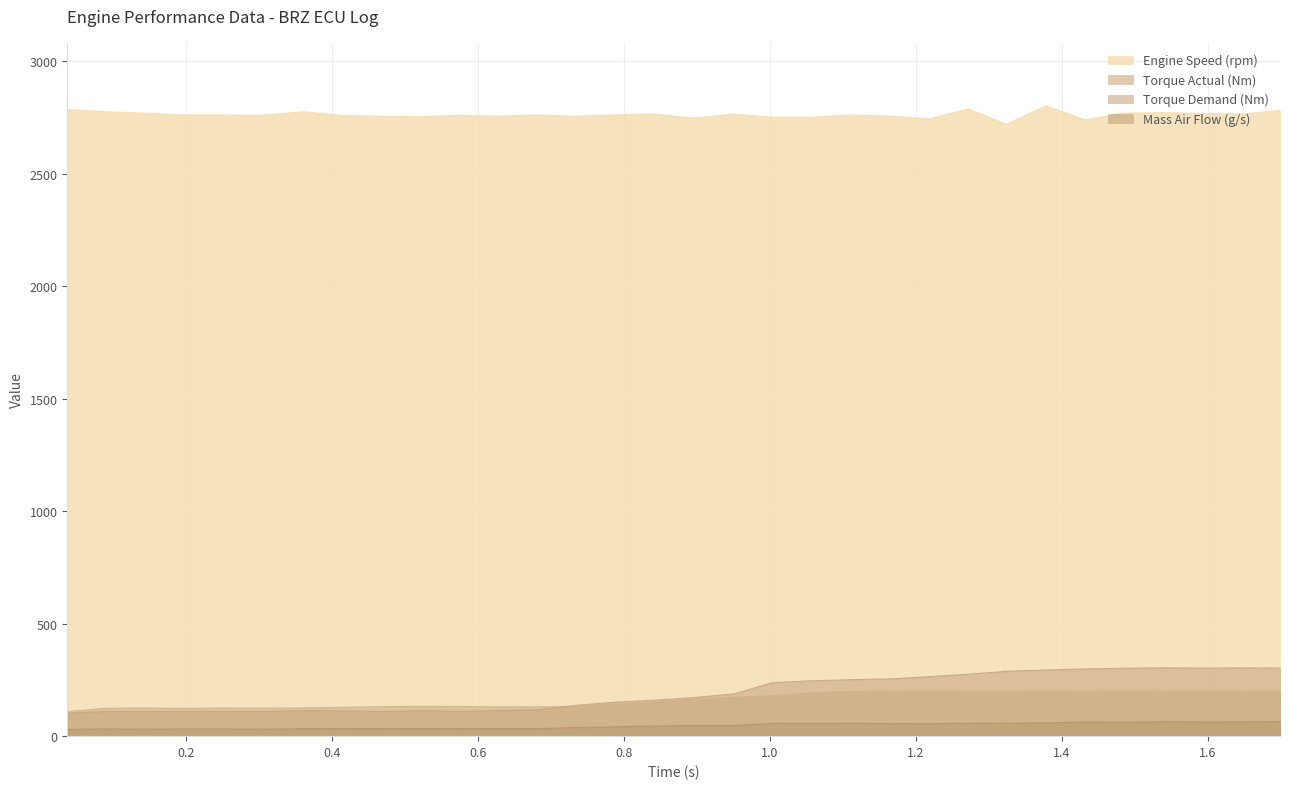

How many interior local valleys does the Mass Air Flow (g/s) series have?

7